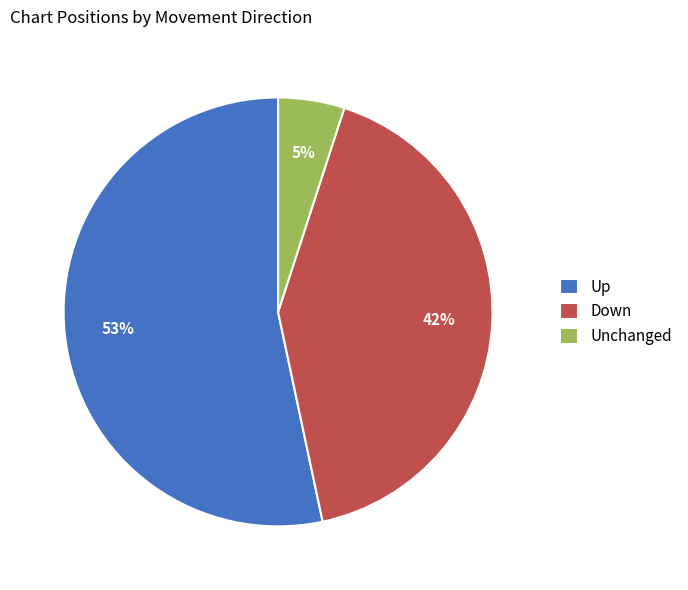

Rank the categories by value from lowest to highest.

Unchanged, Down, Up